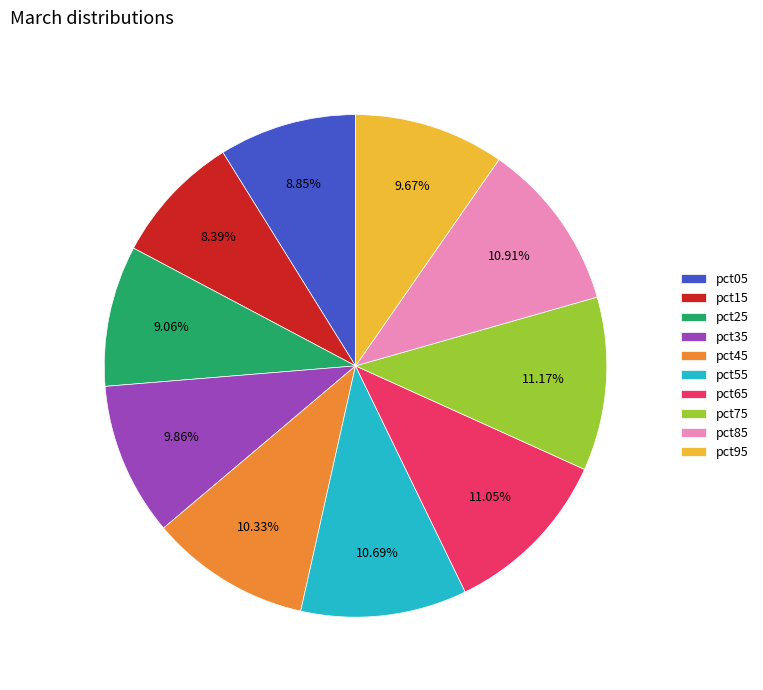

Combined, do pct65 and pct95 account for over 50%?

No